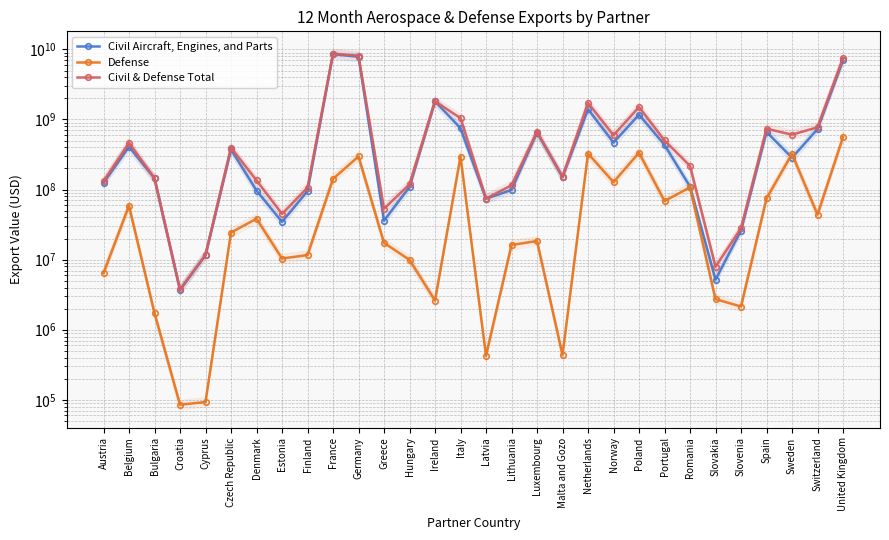

Which series has the largest range (max minus min)?

Civil & Defense Total